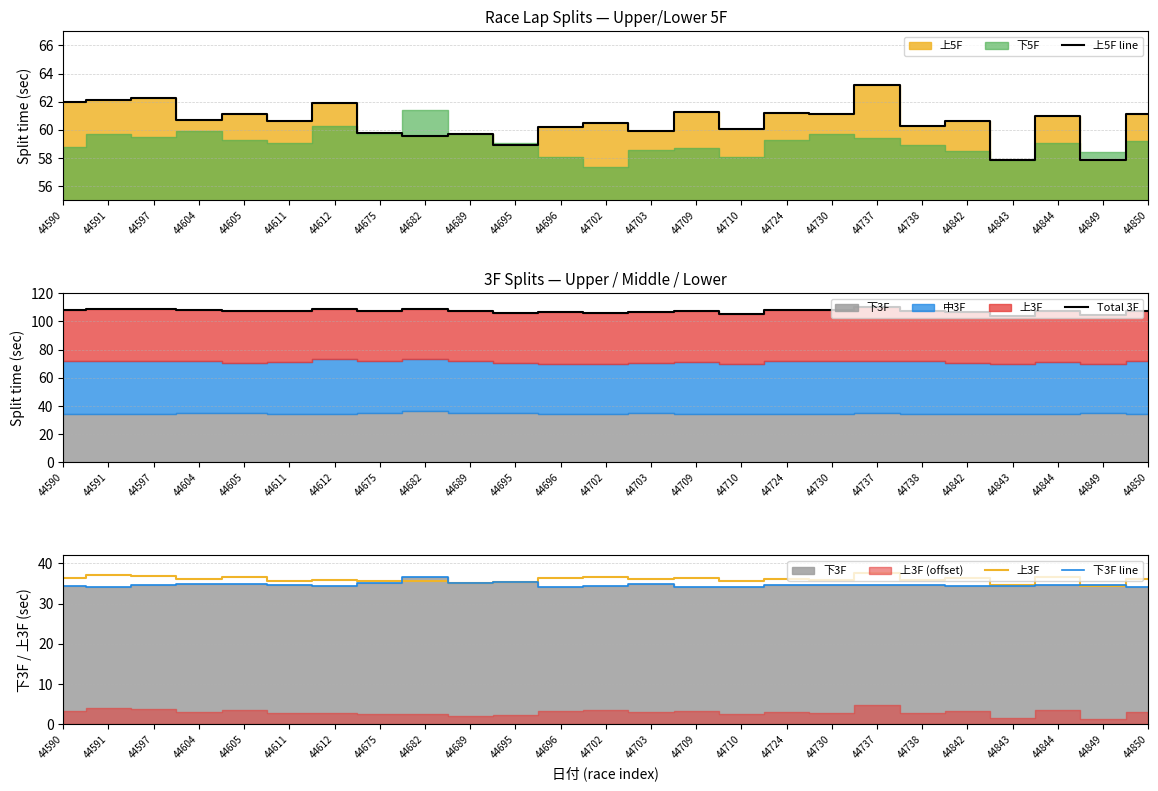

Rank the series by their maximum value, from highest to lowest.

Total 3F, 上5F line, 上3F, 下3F line